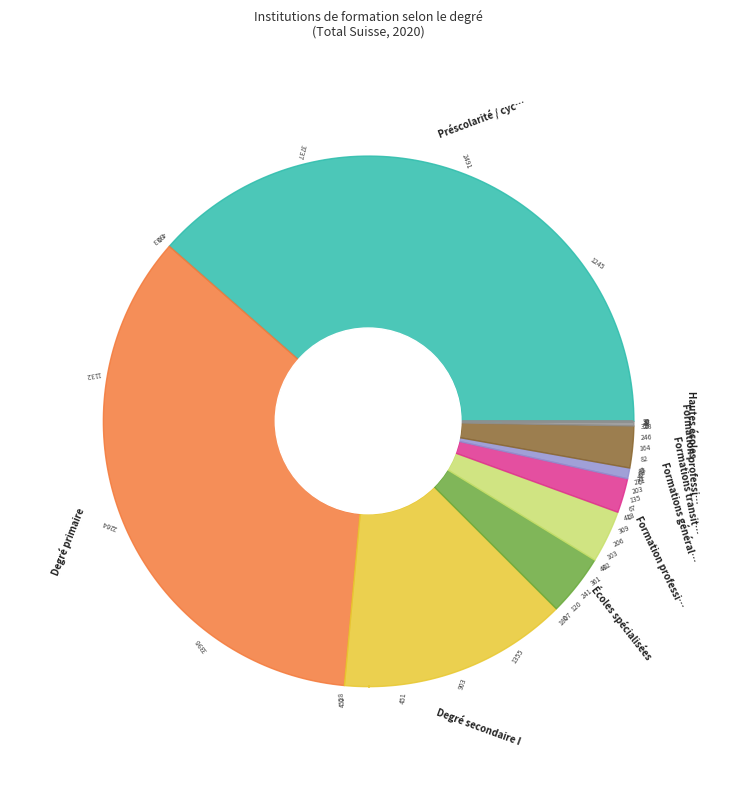

To the nearest percent, what is the combined percentage of Hautes écoles and Préscolarité / cycle élémentaire?

39%